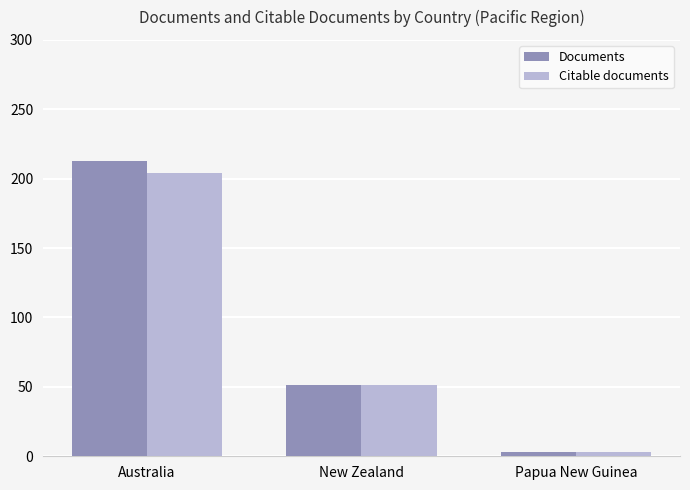

How many series are shown in this chart?

2